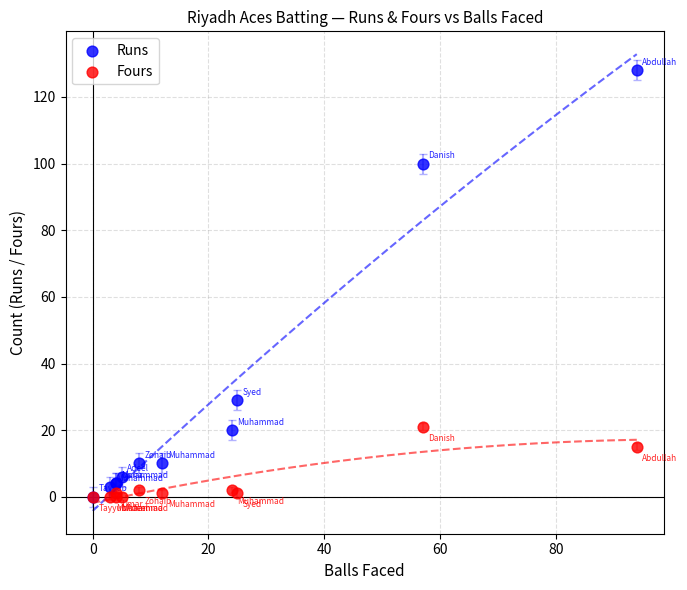

Which series reaches the maximum Y coordinate?

Runs